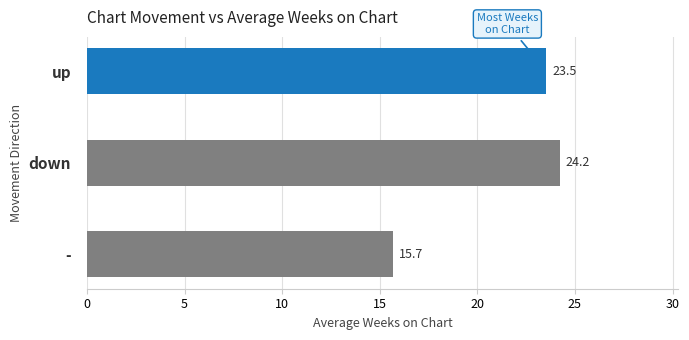

Reading bottom to top, list all the values displayed in this chart.

15.7	24.2	23.5